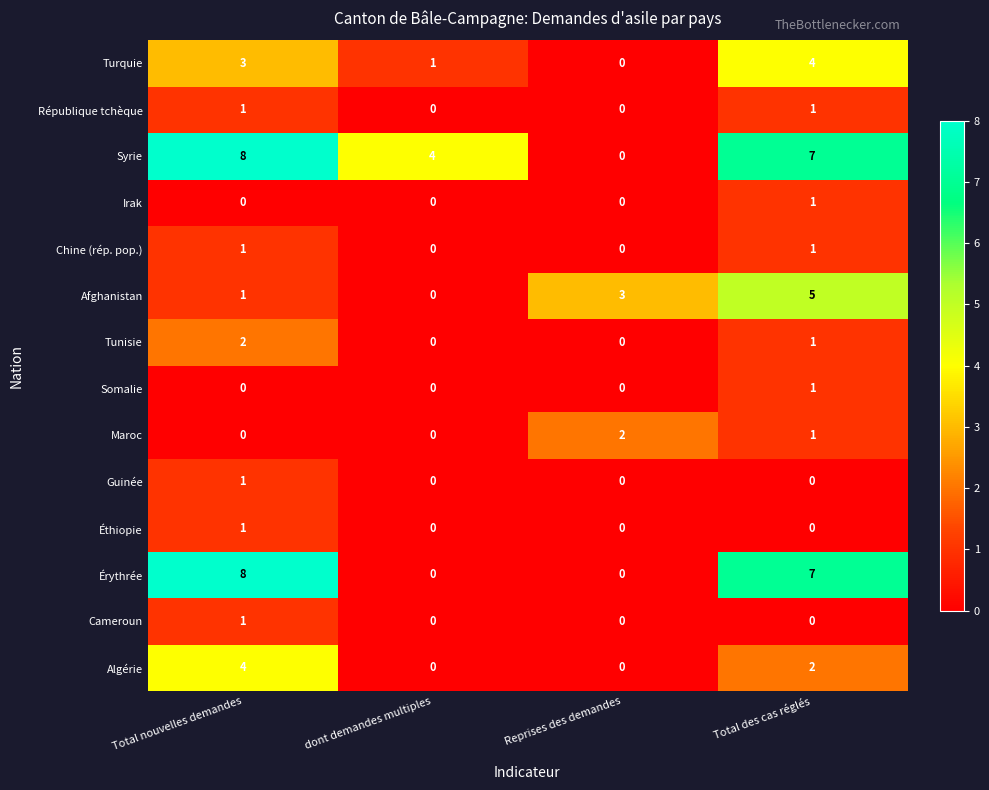

How many series are shown in this chart?

14